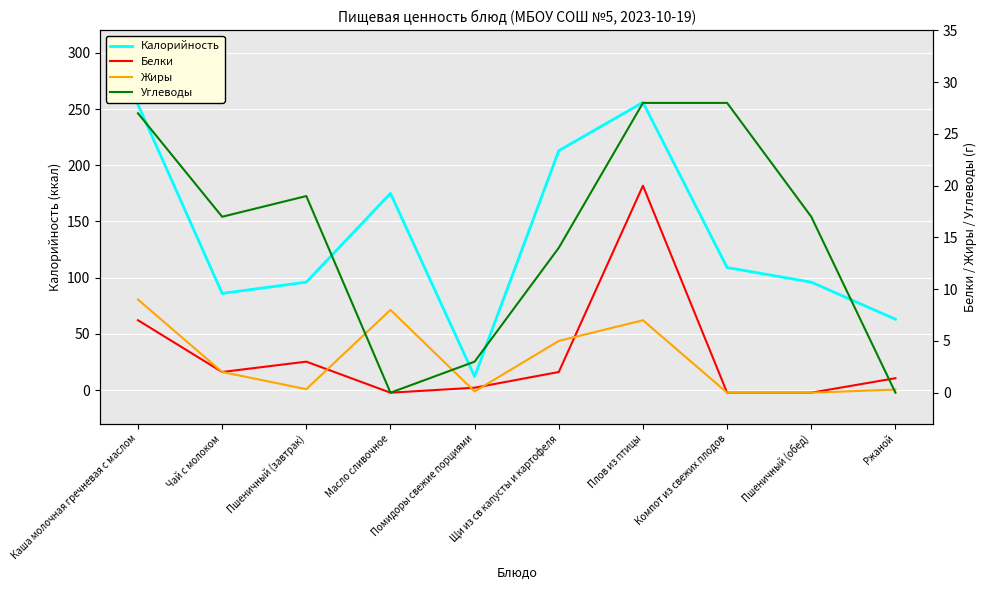

What is the sum of all Жиры values?

31.8